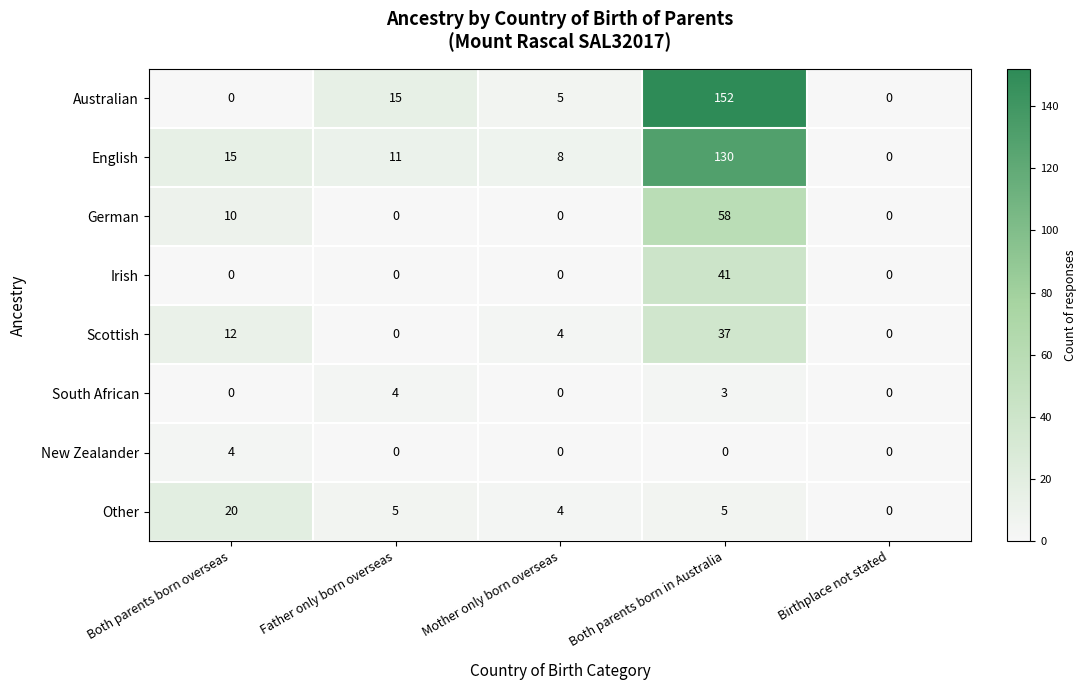

At how many categories does at least one series exceed 121?

1